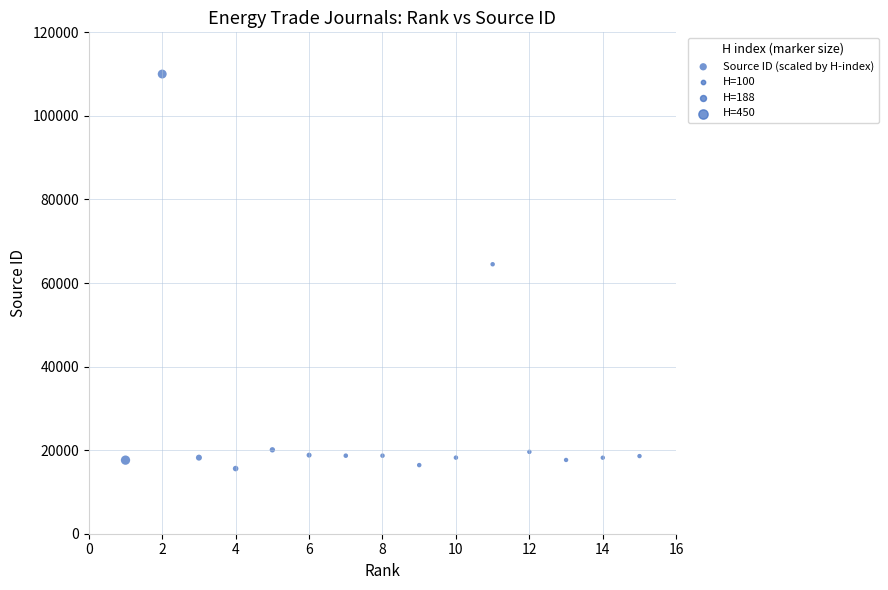

What Y value in the scatter plot is closest to 62806?

64495